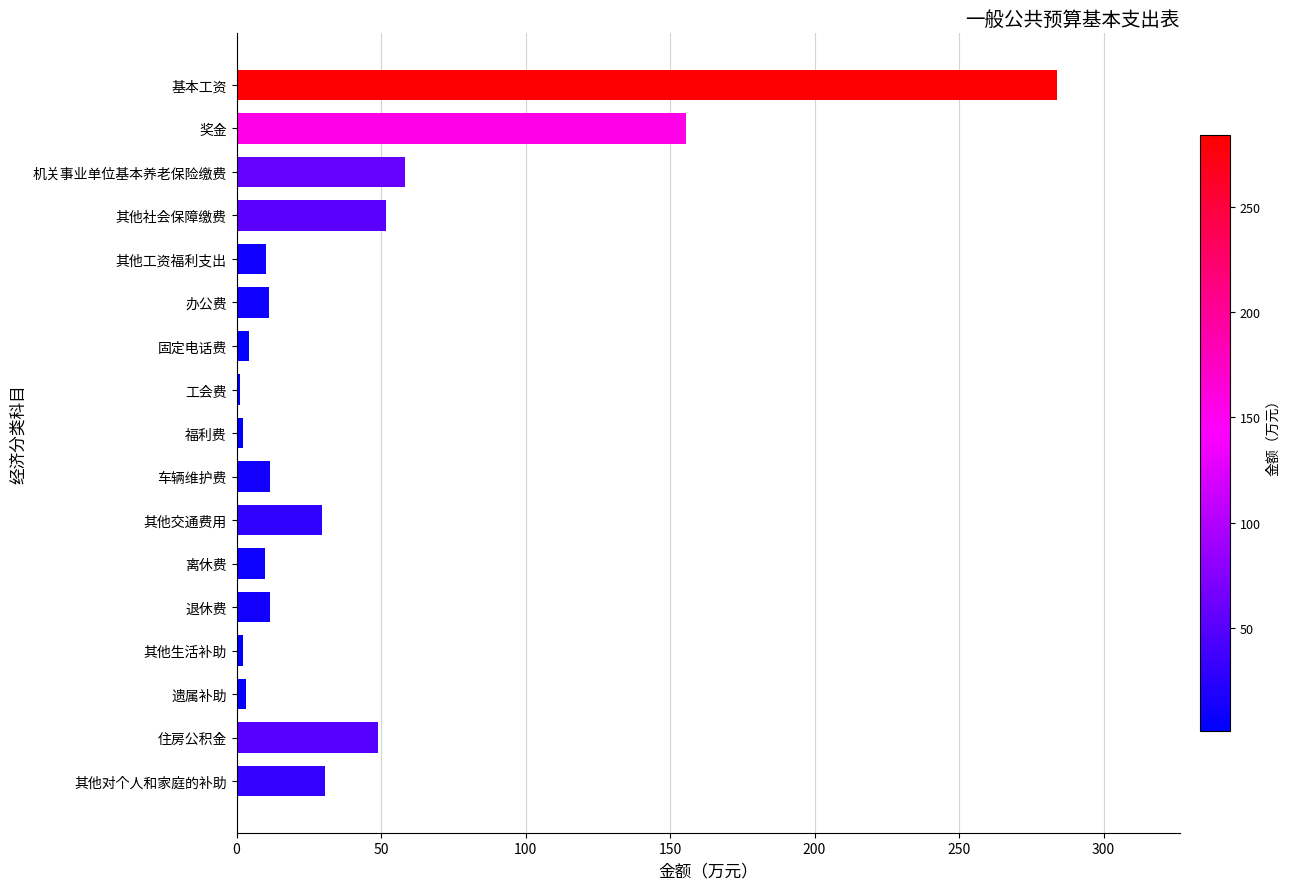

Is it true that the value at 其他对个人和家庭的补助 is 45.4?

False